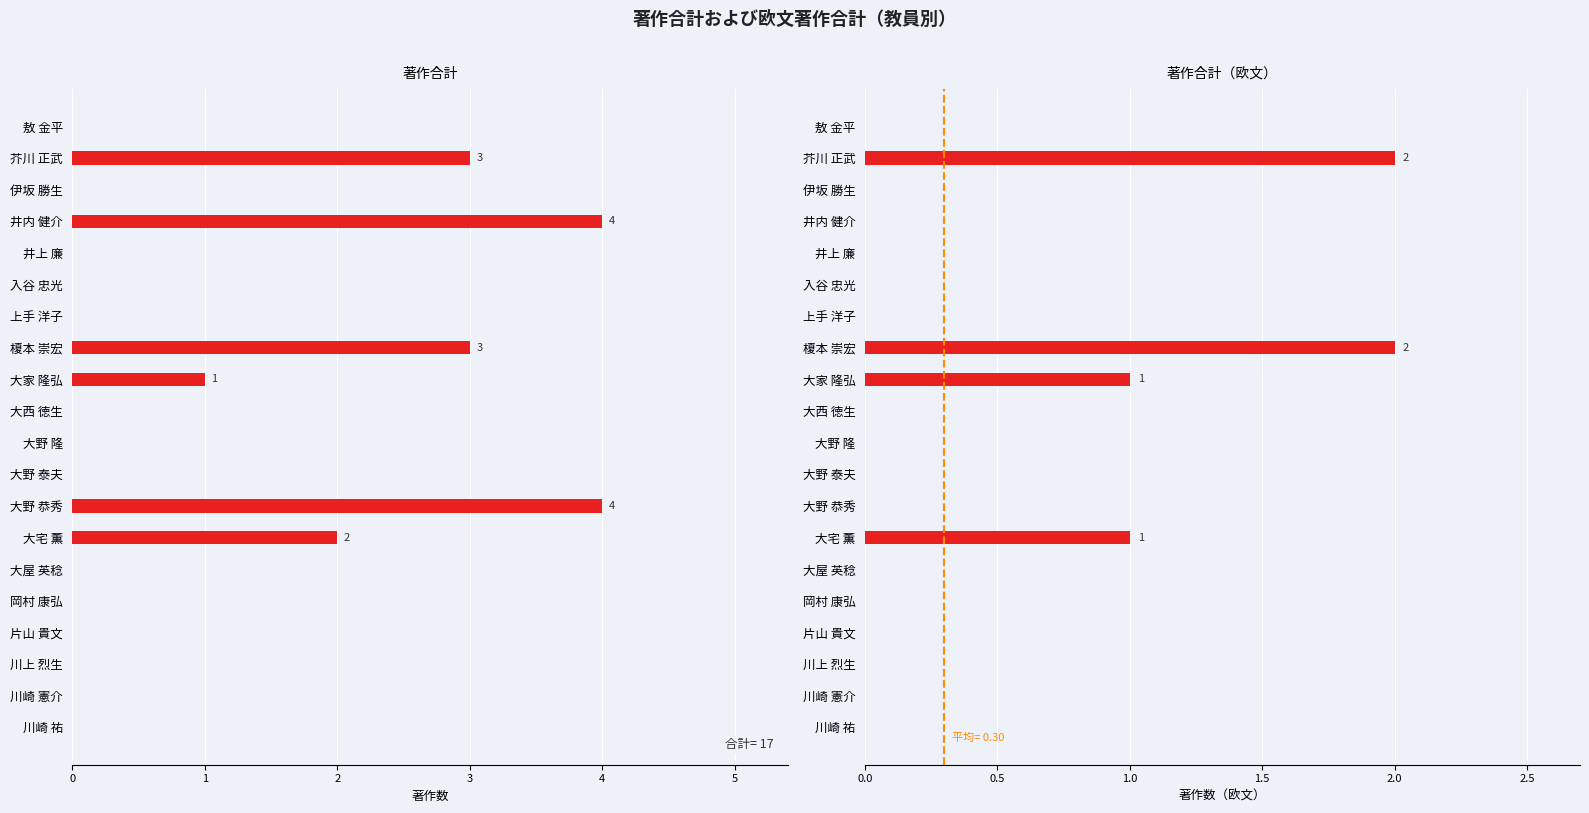

At how many categories does at least one series exceed 3?

2